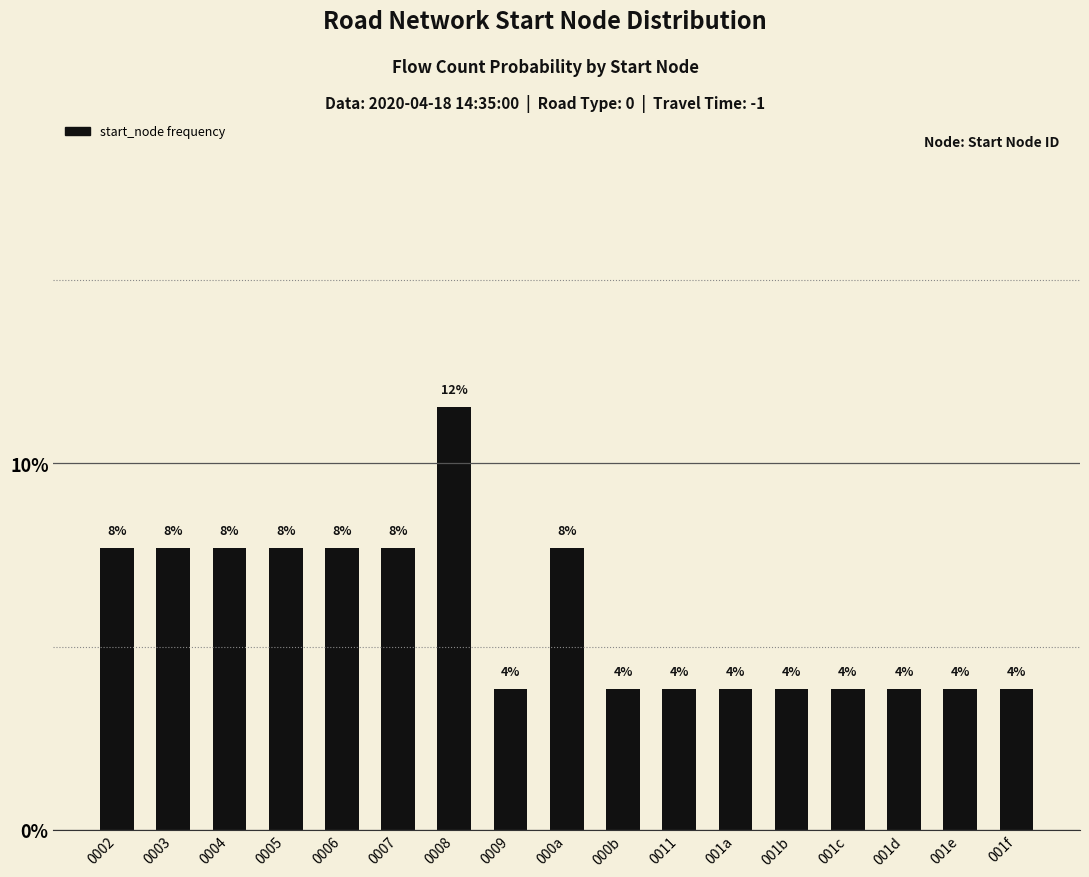

Between 001e and 001a, which is larger?

001e